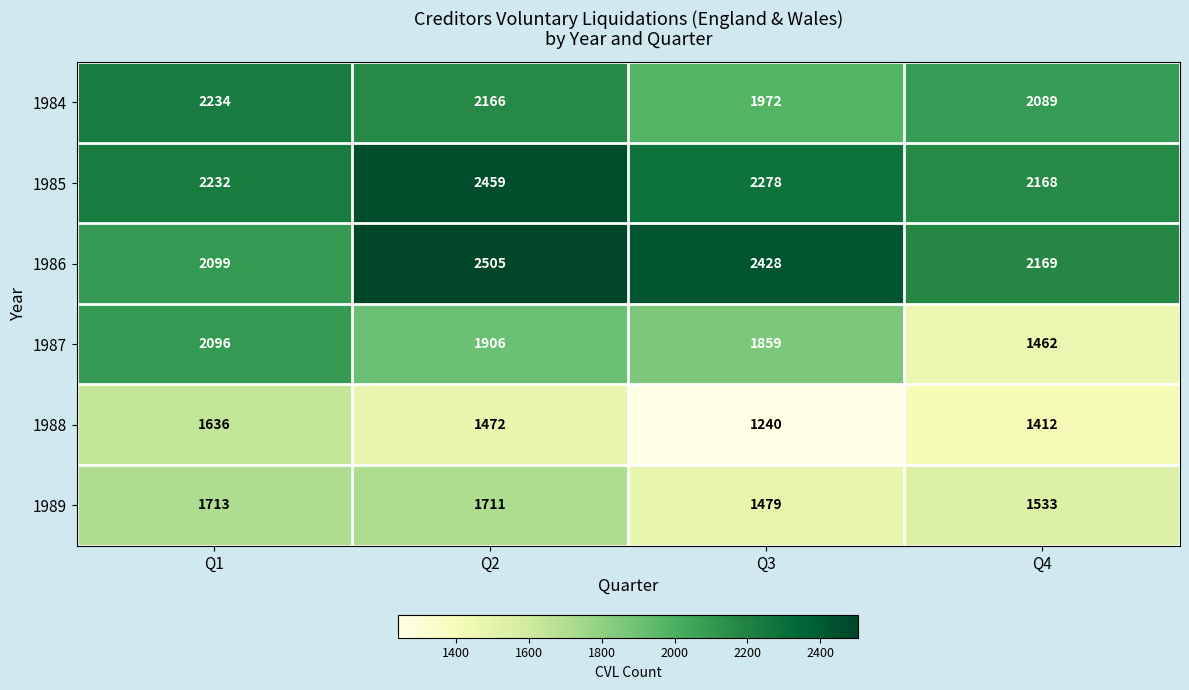

Reading left to right, list all the values displayed in this chart.

1984: Q1=2234	Q2=2166	Q3=1972	Q4=2089
1985: Q1=2232	Q2=2459	Q3=2278	Q4=2168
1986: Q1=2099	Q2=2505	Q3=2428	Q4=2169
1987: Q1=2096	Q2=1906	Q3=1859	Q4=1462
1988: Q1=1636	Q2=1472	Q3=1240	Q4=1412
1989: Q1=1713	Q2=1711	Q3=1479	Q4=1533